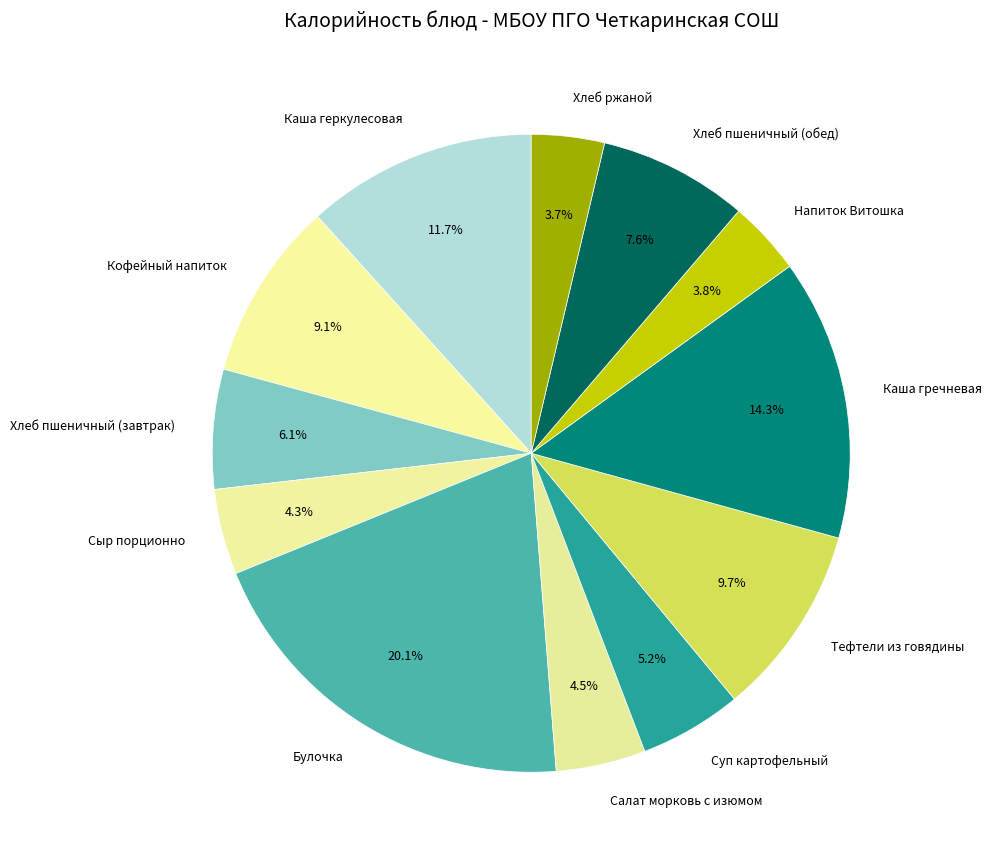

To the nearest percent, what is the average slice percentage?

8%